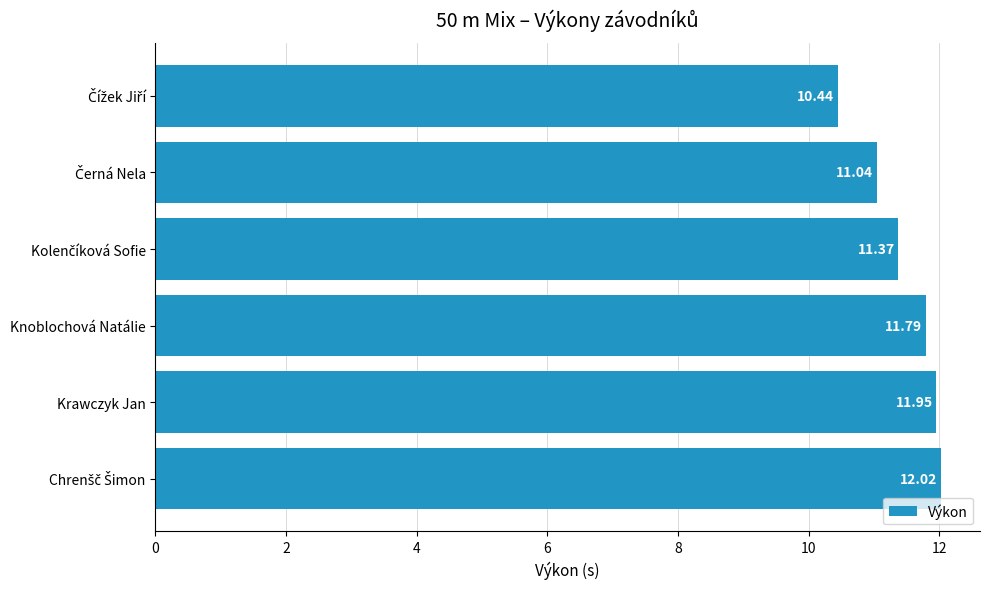

Count the number of values greater than 11.

5